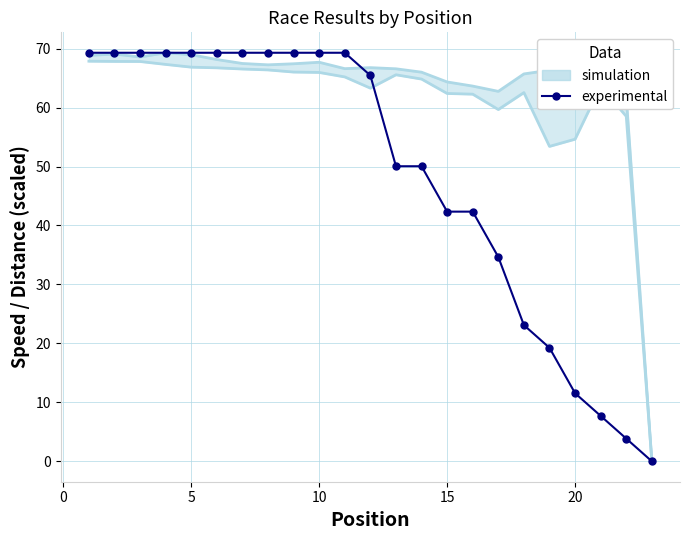

What is the sum of all values?

1112.7